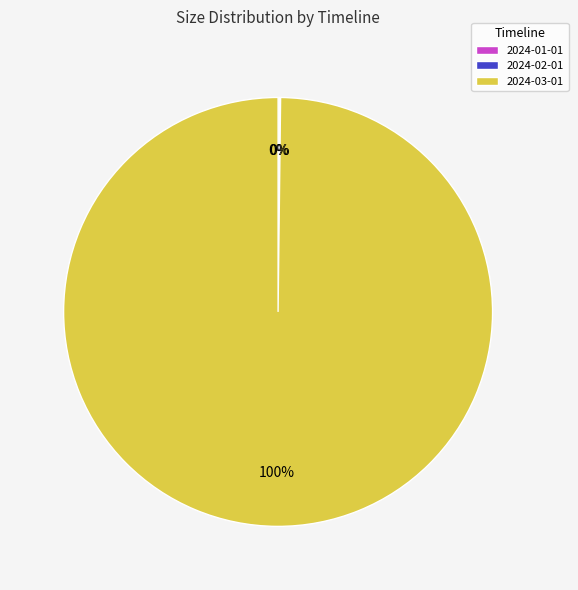

Is there a majority slice in this chart?

Yes